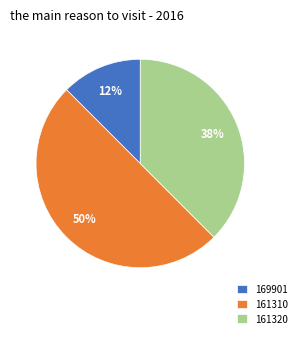

Is 161320 the majority of the pie?

No